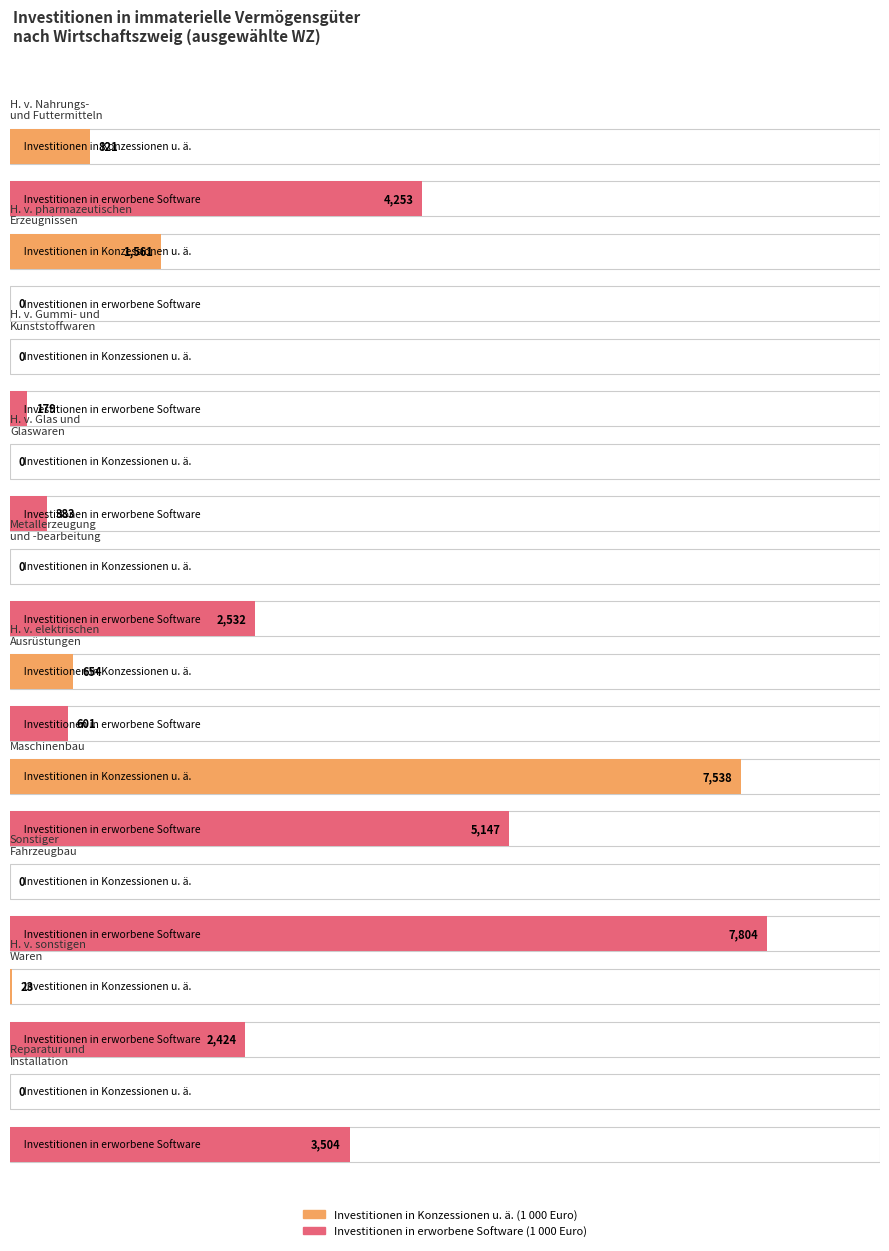

What are all the series names shown in the legend?

Investitionen in Konzessionen u. ä. (1000 Euro), Investitionen in erworbene Software (1000 Euro)